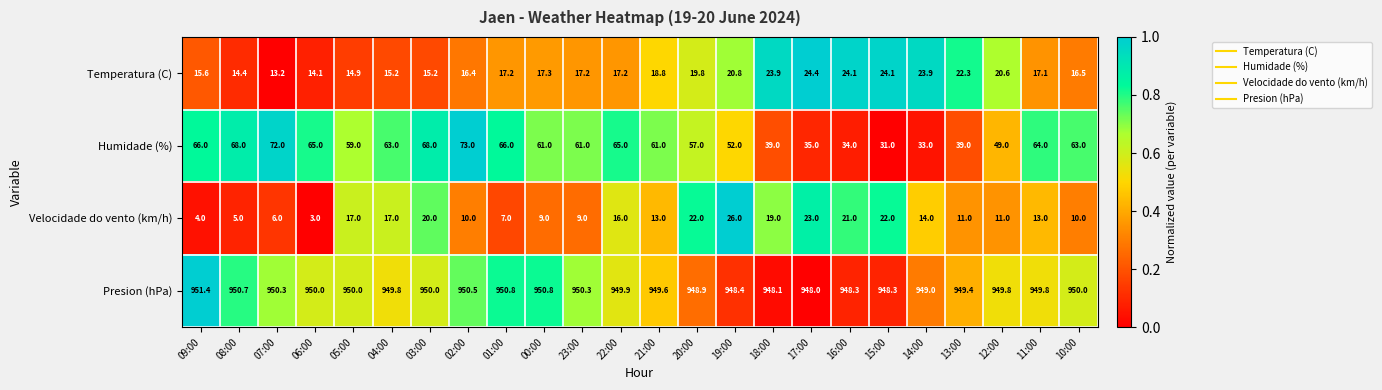

Between 20:00 and 19:00, which series saw the biggest shift?

Humidade (%)